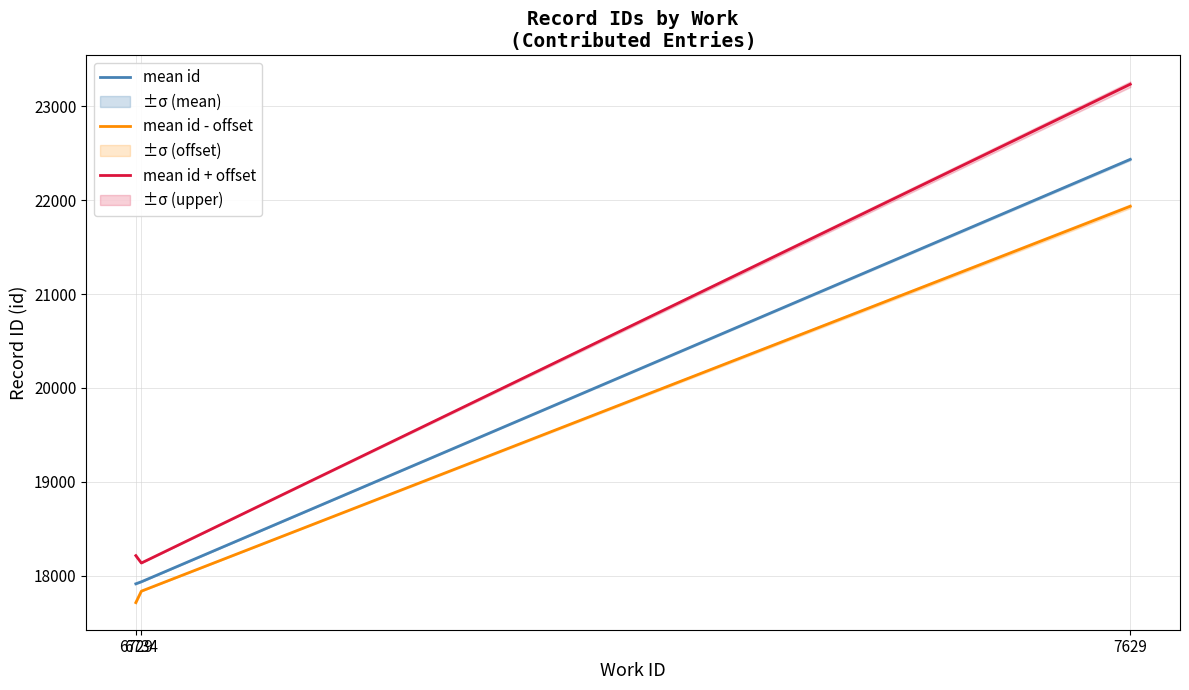

True or false: mean id - offset has a value of 17835.0 at 6734.

True